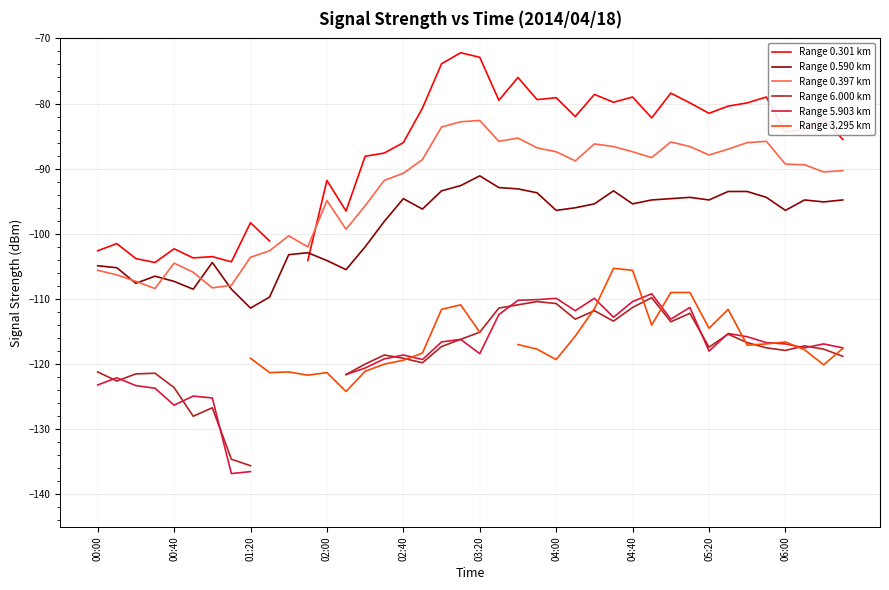

At which label does Range 0.590 km reach its minimum?

01:20